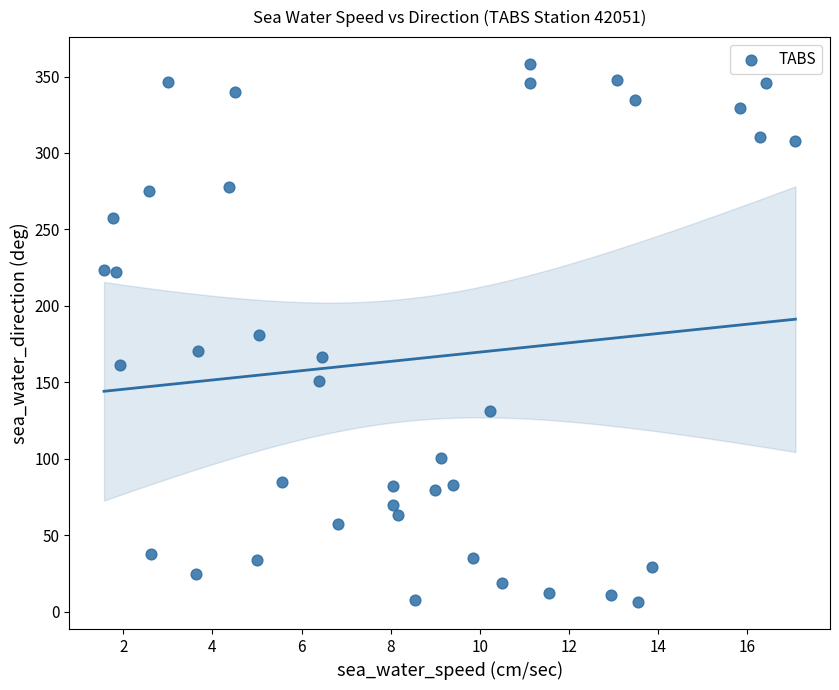

What is the range of Y values (max minus min)?

352.0